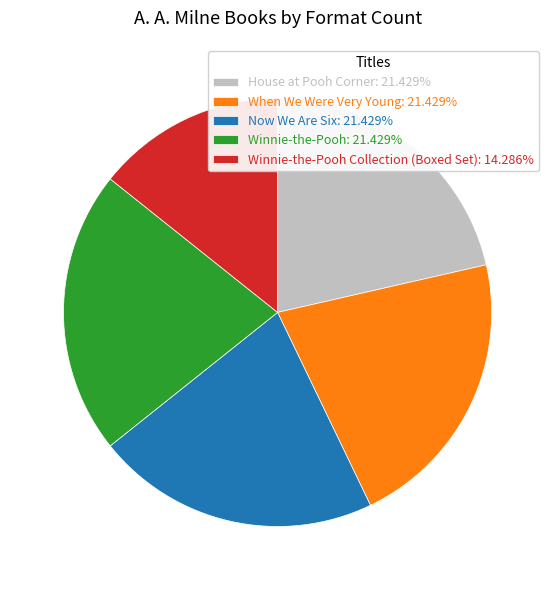

Is the sum of House at Pooh Corner: 21.429% and Now We Are Six: 21.429% greater than half?

No